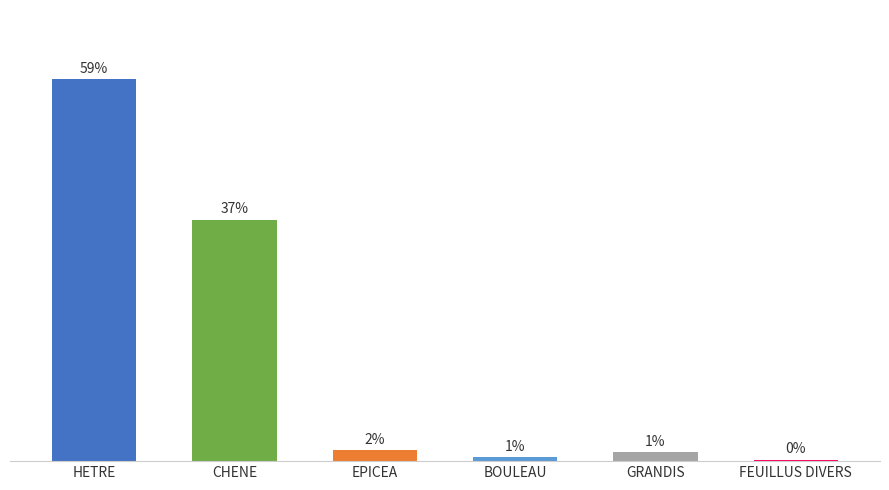

Reading left to right, transcribe all the data shown in this chart.

58.9	37.2	1.7	0.6	1.4	0.3